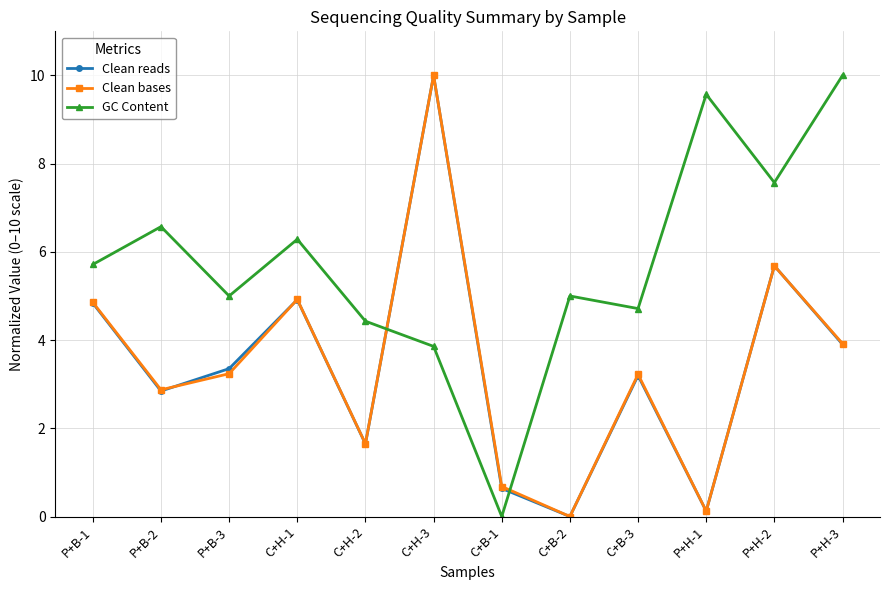

The Clean reads series shows 5.5 at P+H-3. True or false?

False